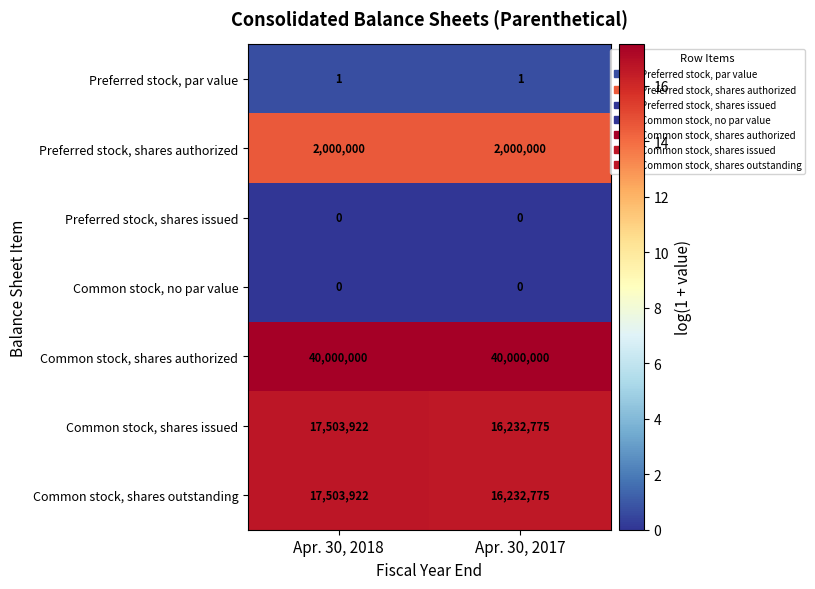

What is the sum of all Preferred stock, shares authorized values?

4000000